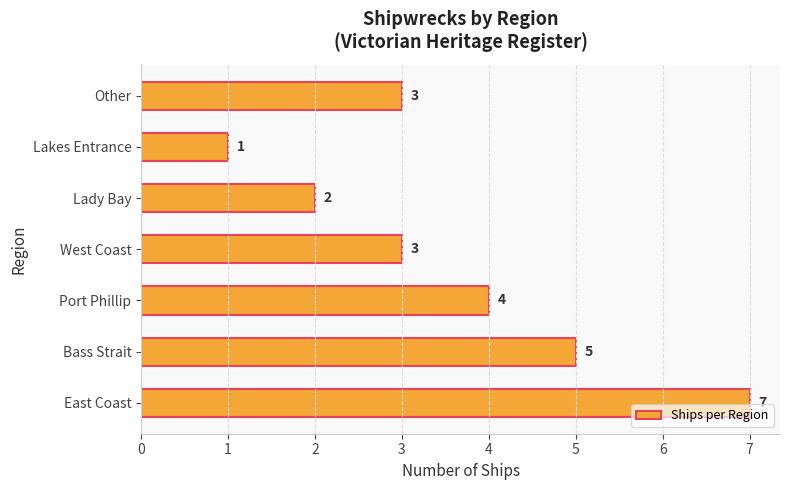

What is the smallest value displayed?

1